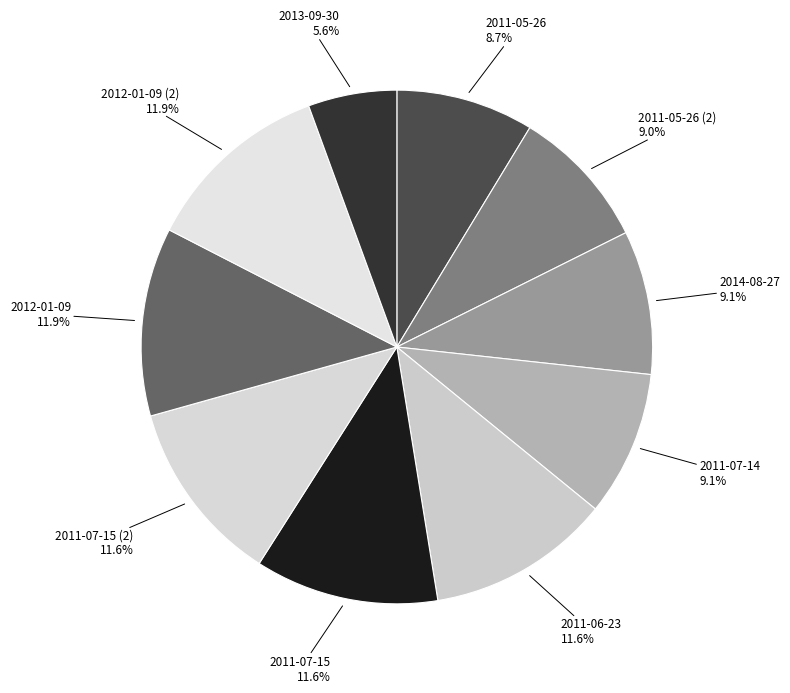

To the nearest percent, what is the combined percentage of 2011-07-14 and 2011-07-15 (2)?

21%